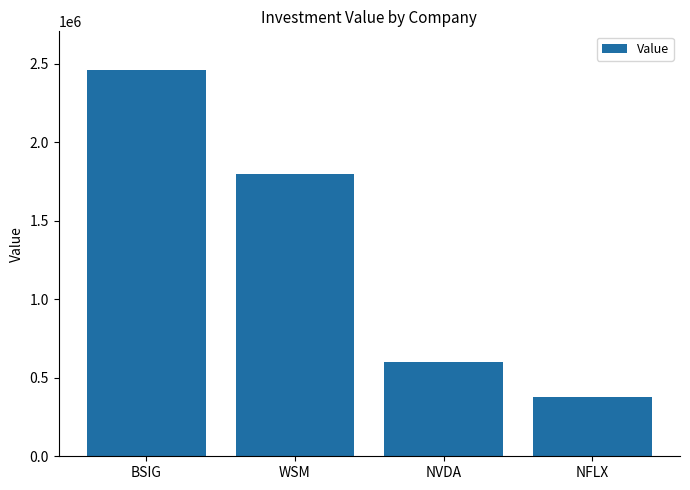

What is the change in value from WSM to NFLX?

-1423000